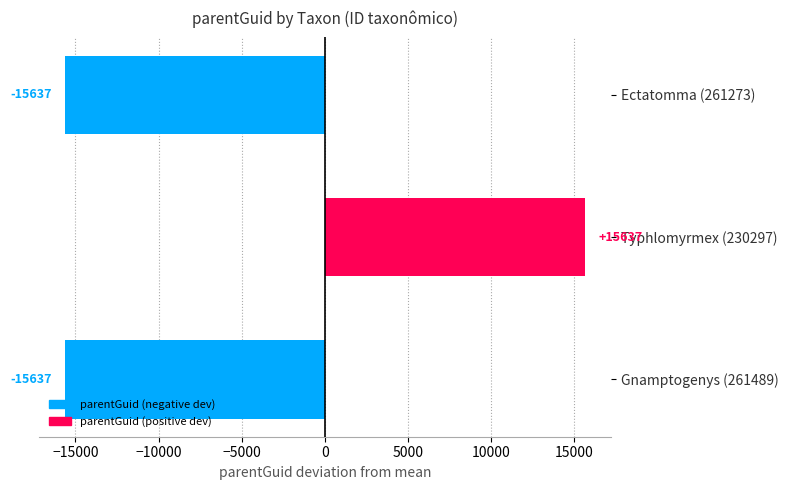

What is the change in value from Typhlomyrmex (230297) to Gnamptogenys (261489)?

-31274